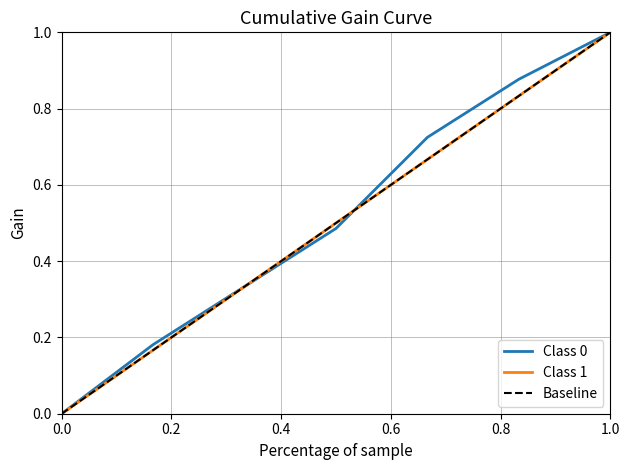

Is this an area chart (filled region under the line)?

No